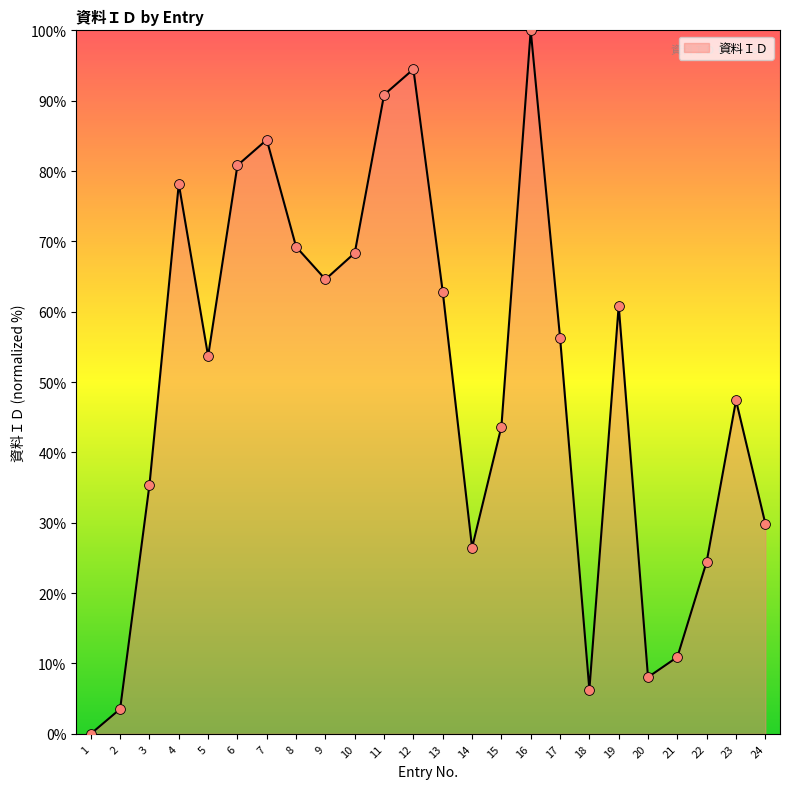

Which has a higher value, 18 or 7?

7